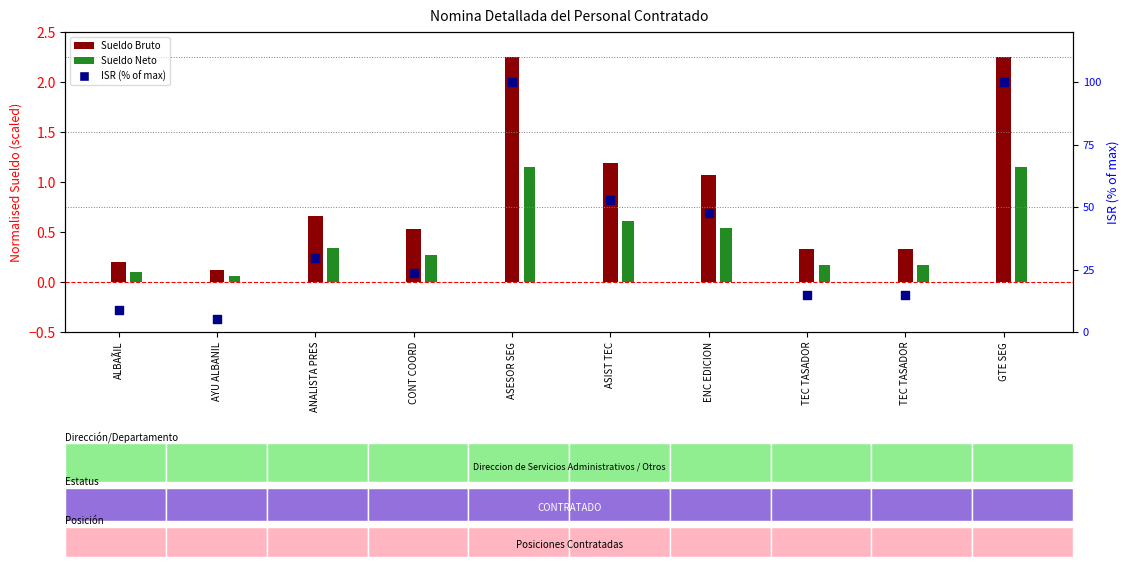

Between ANALISTA PRES and ASESOR SEG, which is larger?

ASESOR SEG